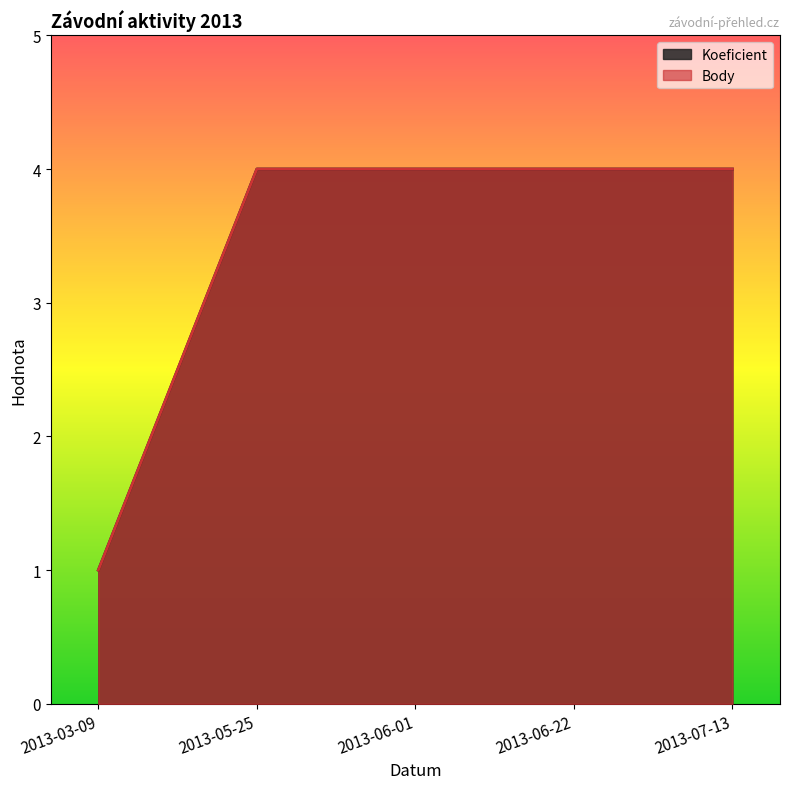

What position from the left is 2013-07-13?

5